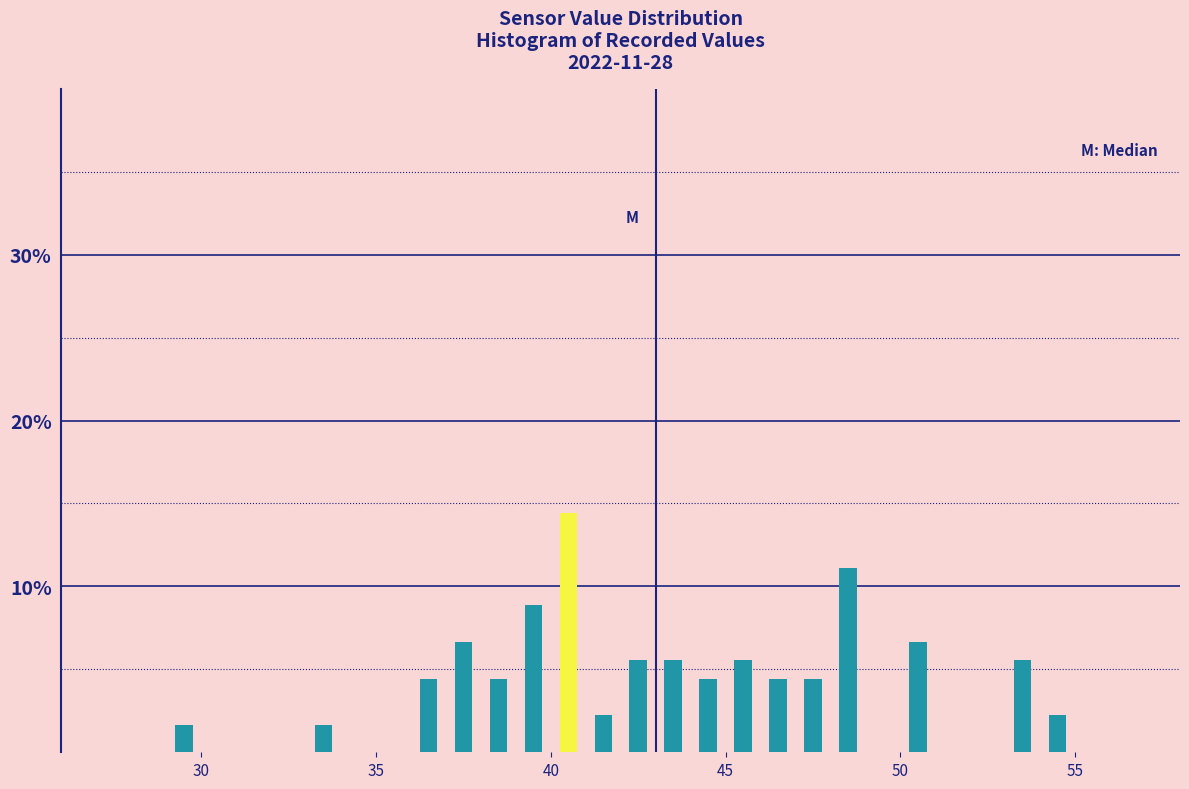

Around what value on the x-axis is the tallest bar? Give the approximate position of its centre, as read against the axis.

40.5